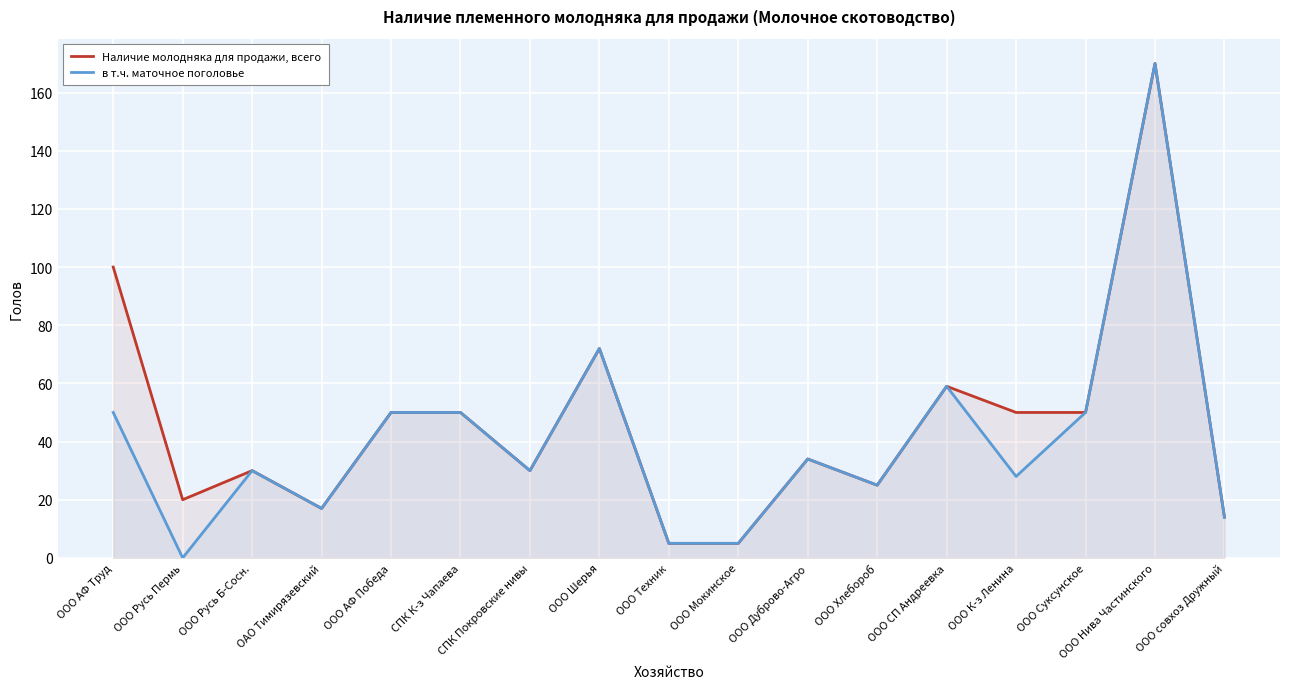

What is the difference between the Наличие молодняка для продажи, всего values at ООО Дуброво-Агро and ОАО Тимирязевский?

17